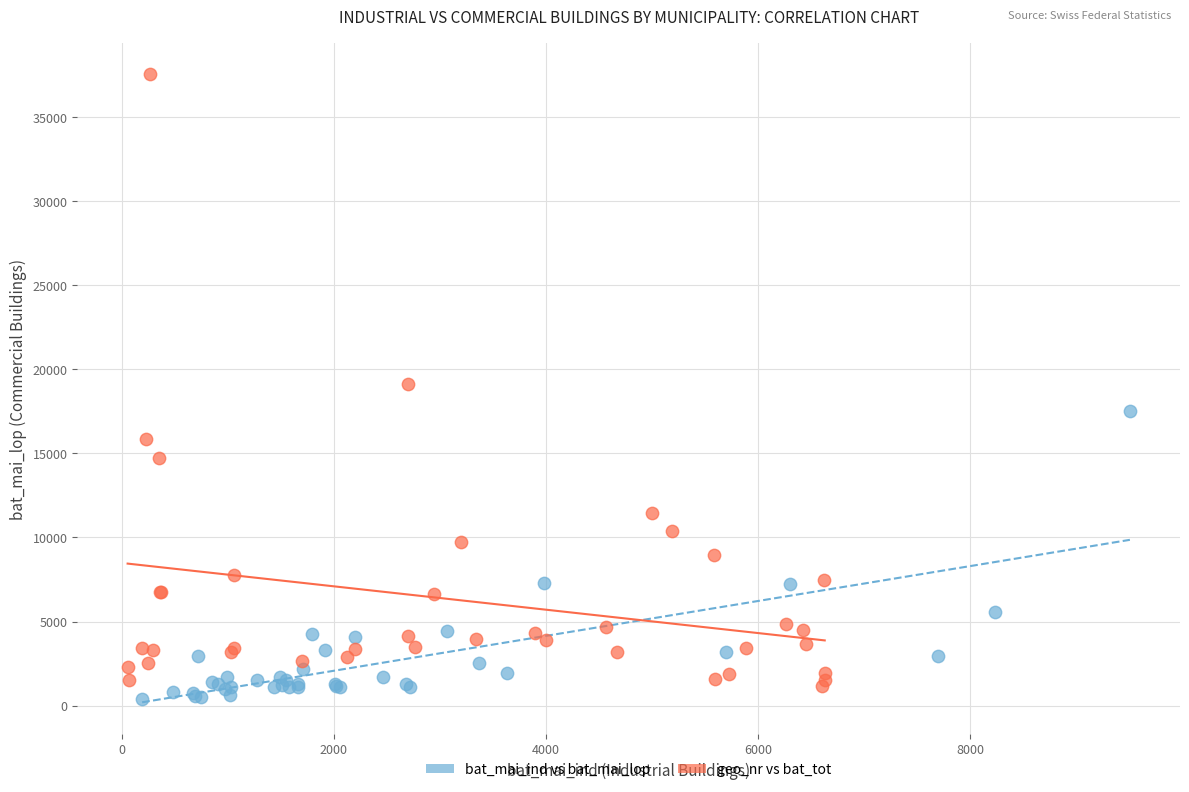

Which series has the widest spread of Y values?

geo_nr vs bat_tot